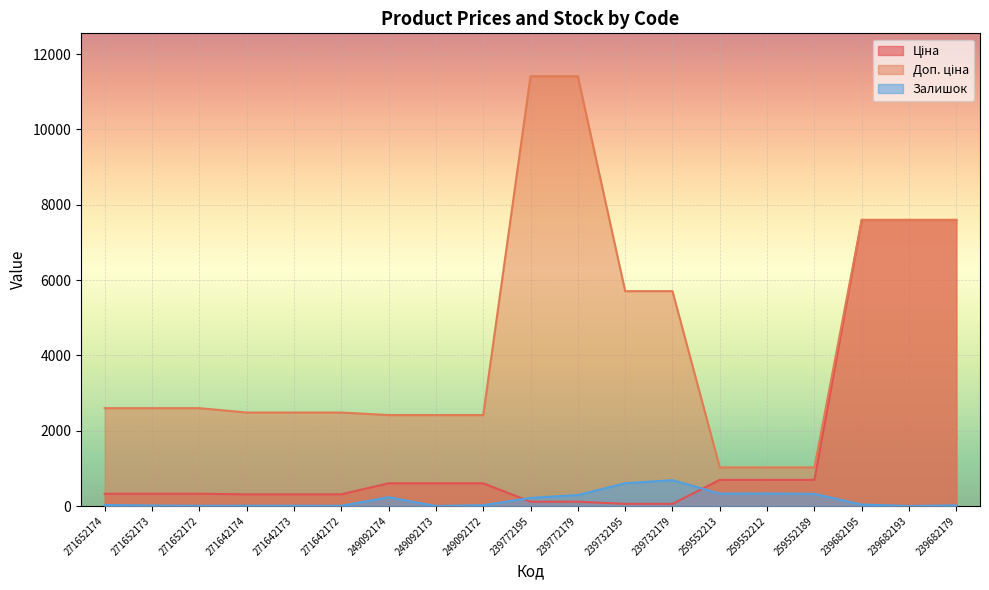

Reading left to right, list all the values displayed in this chart.

Ціна: 271652174=324.8	271652173=324.8	271652172=324.8	271642174=310.3	271642173=310.3	271642172=310.3	249092174=603.7	249092173=603.7	249092172=603.7	239772195=114.1	239772179=114.1	239732195=57.0	239732179=57.0	259552213=693.7	259552212=693.7	259552189=693.7	239682195=7596.5	239682193=7596.5	239682179=7596.5
Доп. ціна: 271652174=2598.3	271652173=2598.3	271652172=2598.3	271642174=2482.4	271642173=2482.4	271642172=2482.4	249092174=2414.8	249092173=2414.8	249092172=2414.8	239772195=11410.0	239772179=11410.0	239732195=5705.0	239732179=5705.0	259552213=1024.6	259552212=1024.6	259552189=1024.6	239682195=7596.5	239682193=7596.5	239682179=7596.5
Залишок: 271652174=27.0	271652173=12.0	271652172=5.0	271642174=7.0	271642173=7.0	271642172=5.0	249092174=233.0	249092173=0.0	249092172=21.0	239772195=215.0	239772179=290.0	239732195=605.0	239732179=686.0	259552213=330.0	259552212=333.0	259552189=322.0	239682195=39.0	239682193=0.0	239682179=16.0